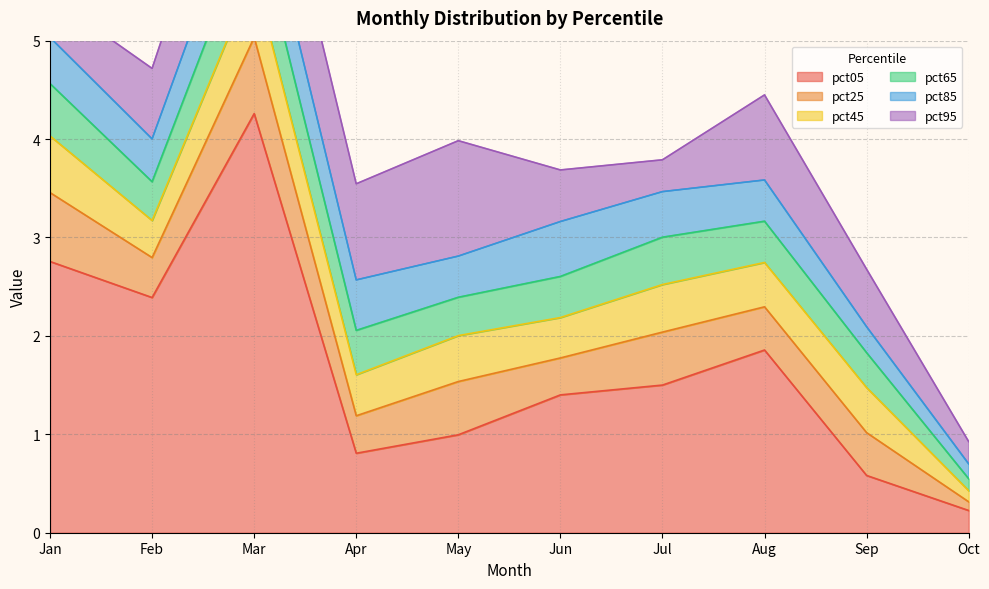

At which label is pct05 closest to 2?

Aug